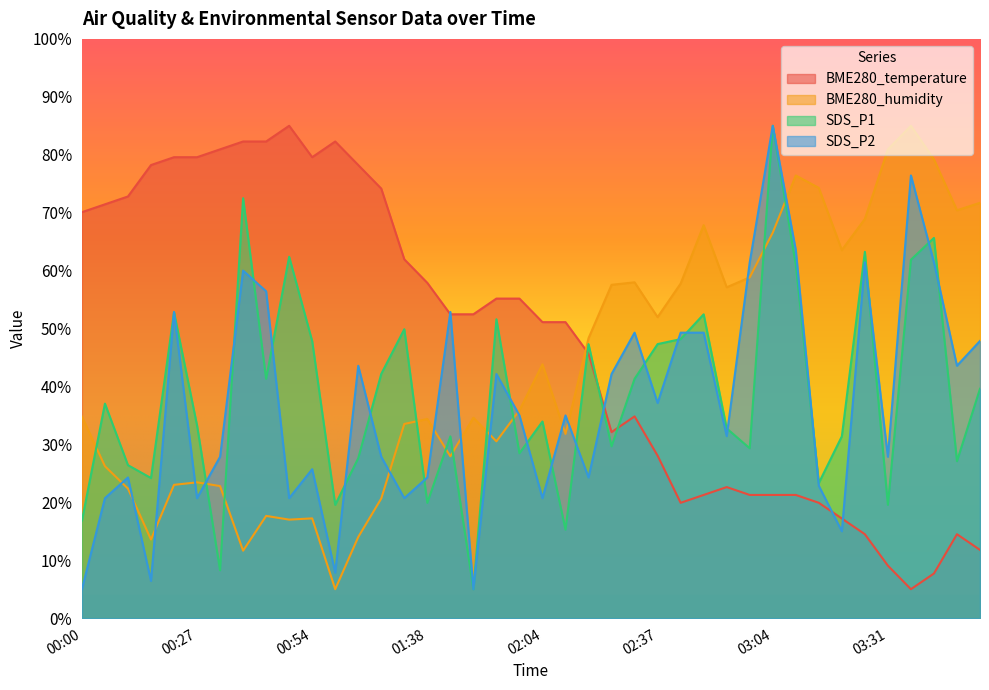

Which series has the largest total across all categories?

BME280_temperature